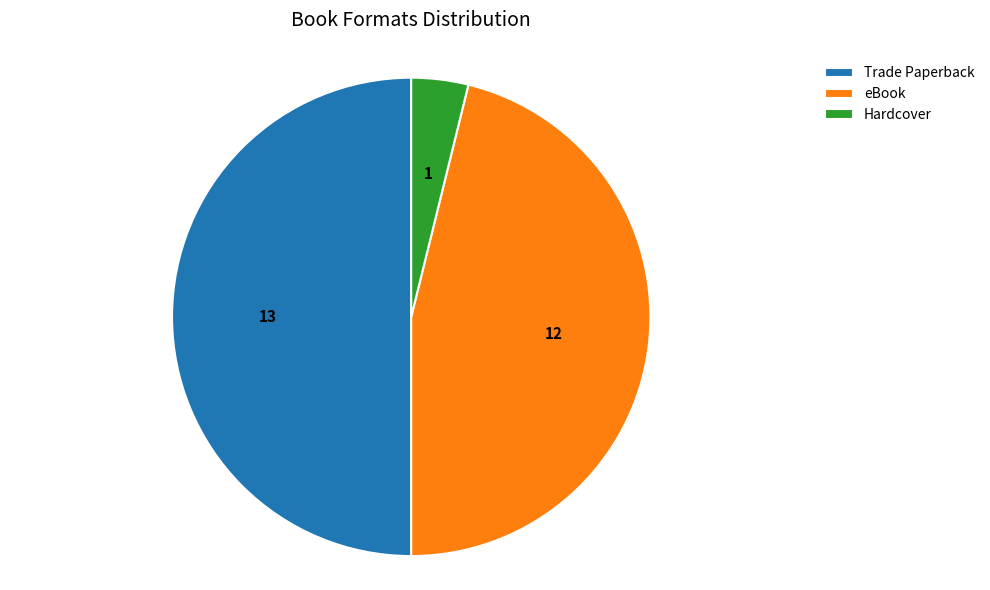

Does eBook represent more than half of the total?

No